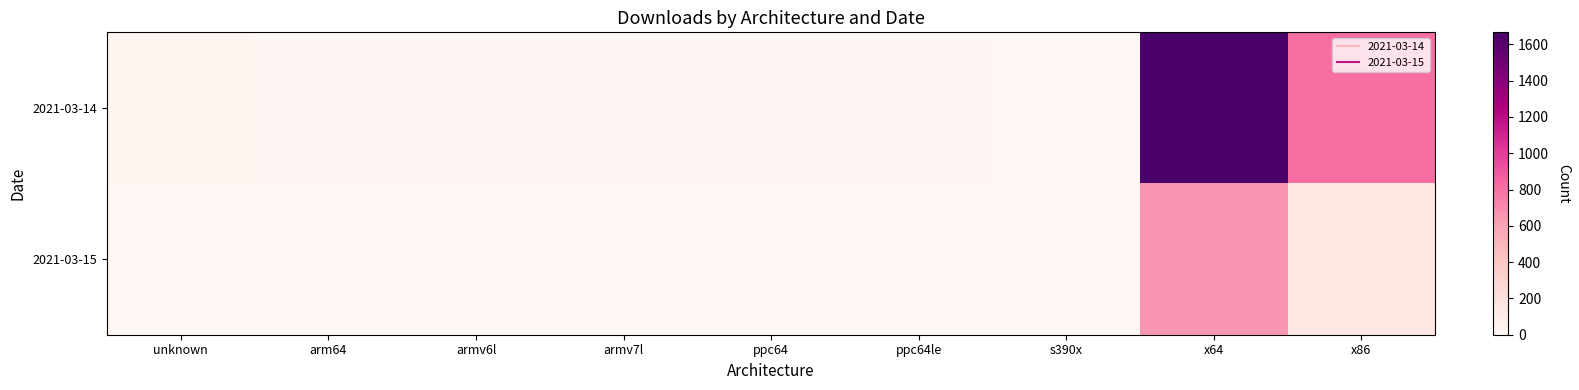

Reading left to right, what are all the values shown in this chart?

2021-03-14: unknown=30	arm64=10	armv6l=10	armv7l=9	ppc64=8	ppc64le=8	s390x=6	x64=1666	x86=809
2021-03-15: unknown=2	arm64=0	armv6l=0	armv7l=0	ppc64=1	ppc64le=1	s390x=0	x64=655	x86=146